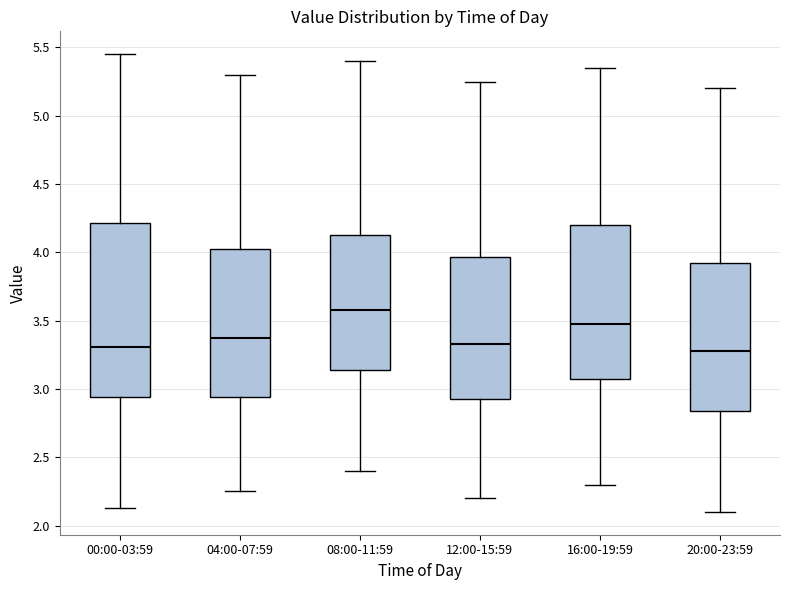

Reading left to right, read every box against the y-axis: the position of its median line, the range the box covers, and the ends of its whiskers. The values are not printed on the chart, so give them approximately, as read against the axis.

00:00-03:59: median 3.30, box 2.95 to 4.20, whiskers 2.15 to 5.45
04:00-07:59: median 3.40, box 2.95 to 4.05, whiskers 2.25 to 5.30
08:00-11:59: median 3.60, box 3.15 to 4.15, whiskers 2.40 to 5.40
12:00-15:59: median 3.35, box 2.95 to 3.95, whiskers 2.20 to 5.25
16:00-19:59: median 3.50, box 3.10 to 4.20, whiskers 2.30 to 5.35
20:00-23:59: median 3.30, box 2.85 to 3.95, whiskers 2.10 to 5.20